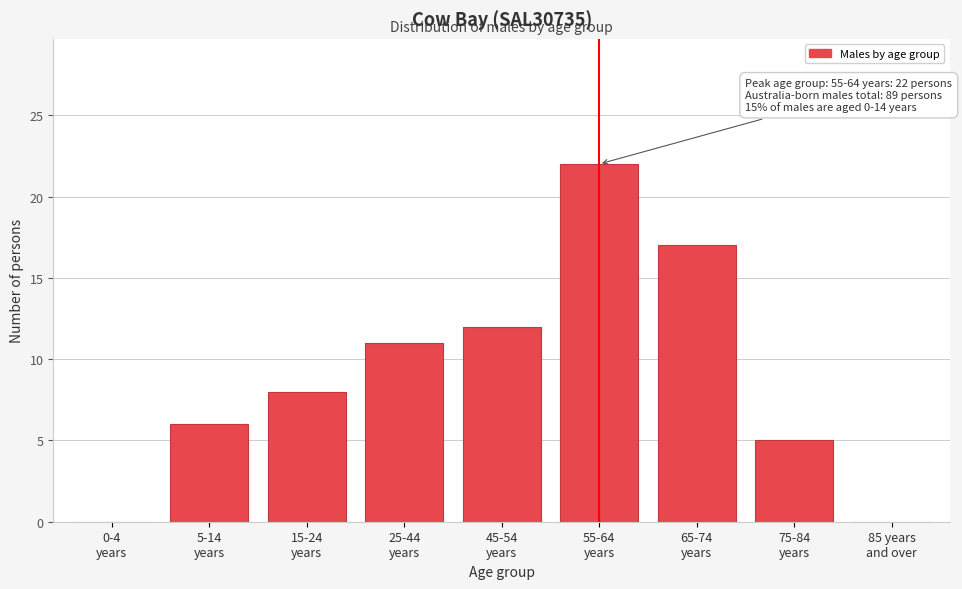

What is the sum of all values?

81